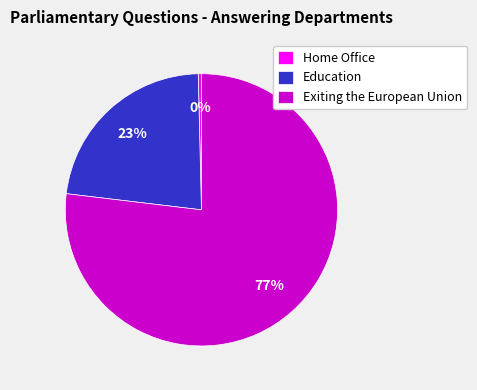

To the nearest percent, what is the difference between the largest and smallest slice percentages?

77%